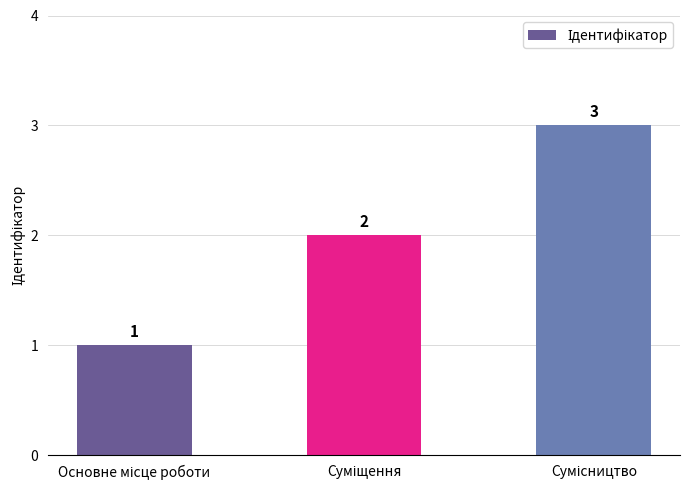

What is the value of the 1st bar from the left?

1